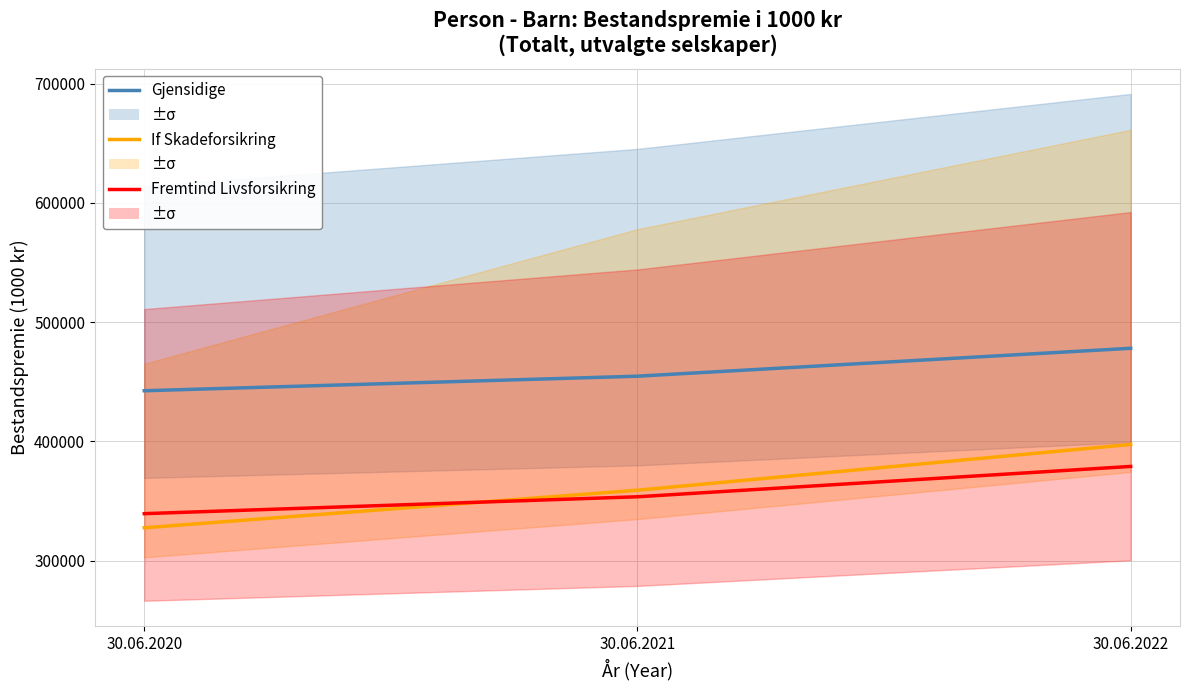

Which series has the widest spread of values?

If Skadeforsikring